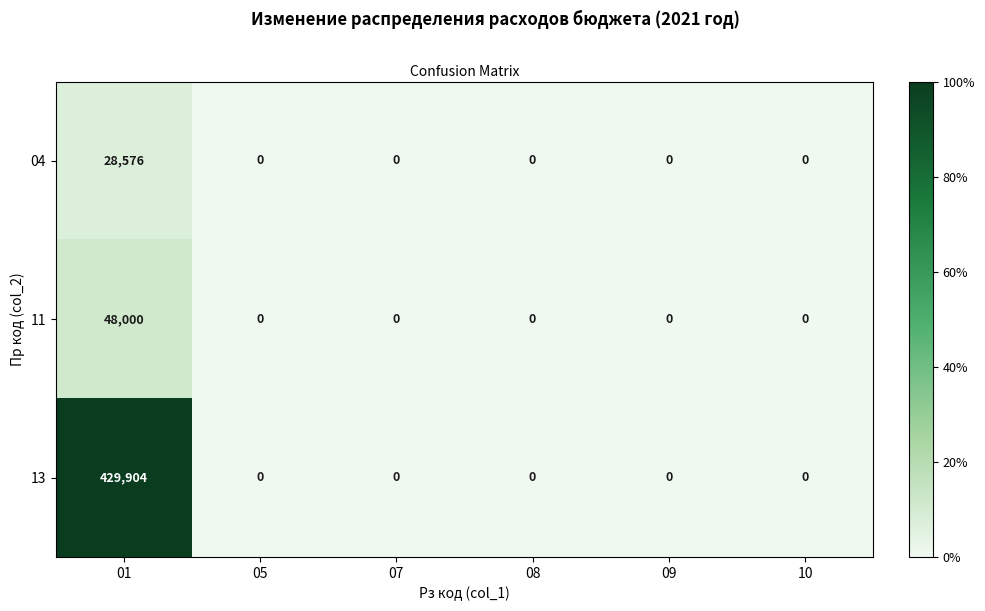

What is the average value of the 11 series?

8000